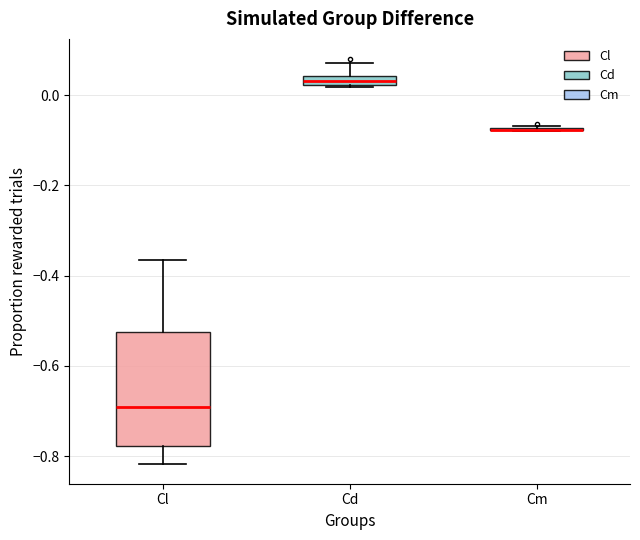

Comparing the boxes themselves (not the whiskers), which one is the tallest?

Cl